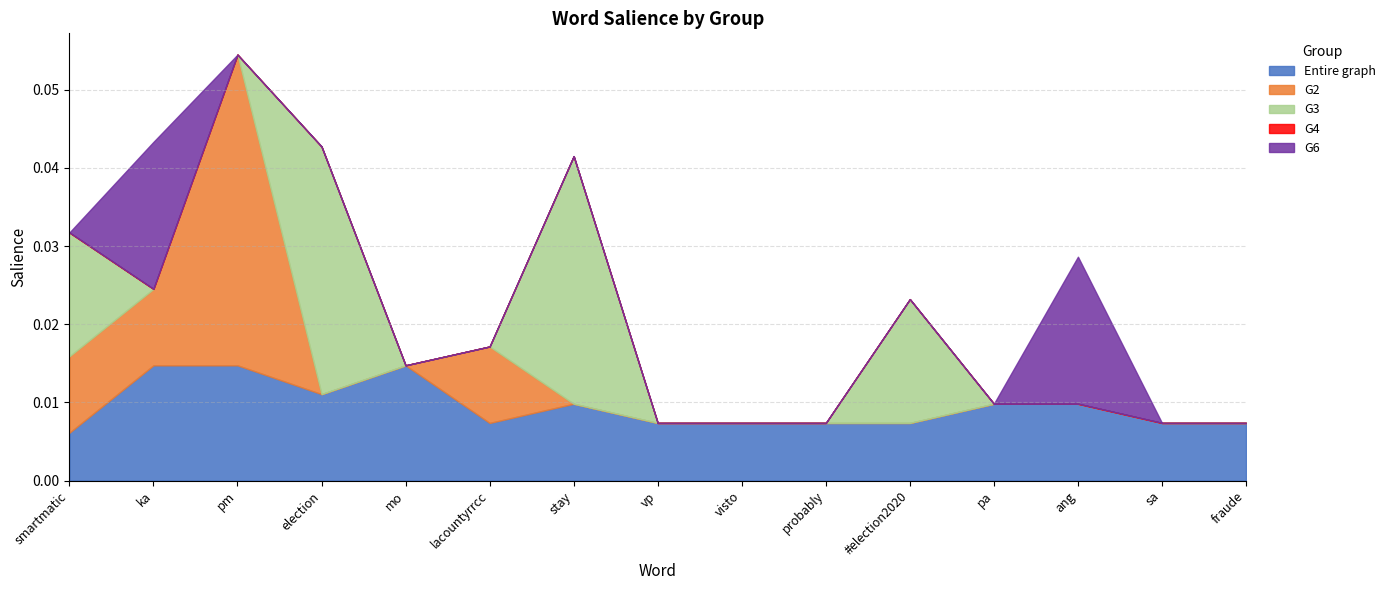

Reading left to right, transcribe all the data shown in this chart.

Entire graph: 0.0	0.0	0.0	0.0	0.0	0.0	0.0	0.0	0.0	0.0	0.0	0.0	0.0	0.0	0.0
G2: 0.0	0.0	0.0	0.0	0.0	0.0	0.0	0.0	0.0	0.0	0.0	0.0	0.0	0.0	0.0
G3: 0.0	0.0	0.0	0.0	0.0	0.0	0.0	0.0	0.0	0.0	0.0	0.0	0.0	0.0	0.0
G4: 0.0	0.0	0.0	0.0	0.0	0.0	0.0	0.0	0.0	0.0	0.0	0.0	0.0	0.0	0.0
G6: 0.0	0.0	0.0	0.0	0.0	0.0	0.0	0.0	0.0	0.0	0.0	0.0	0.0	0.0	0.0